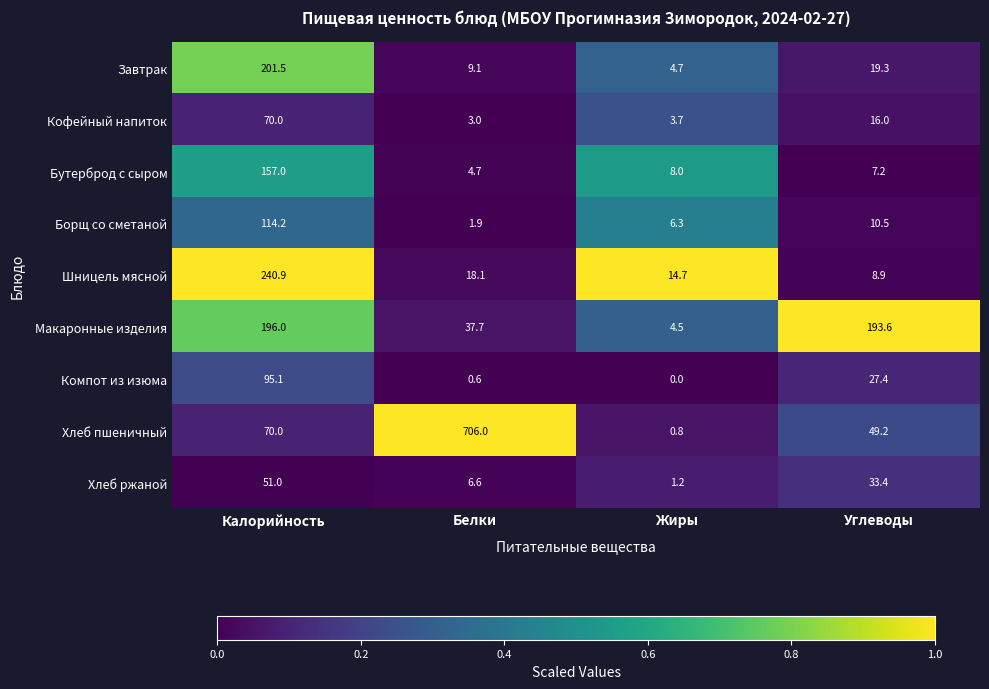

What is the spread (max minus min) of values at Углеводы?

186.4